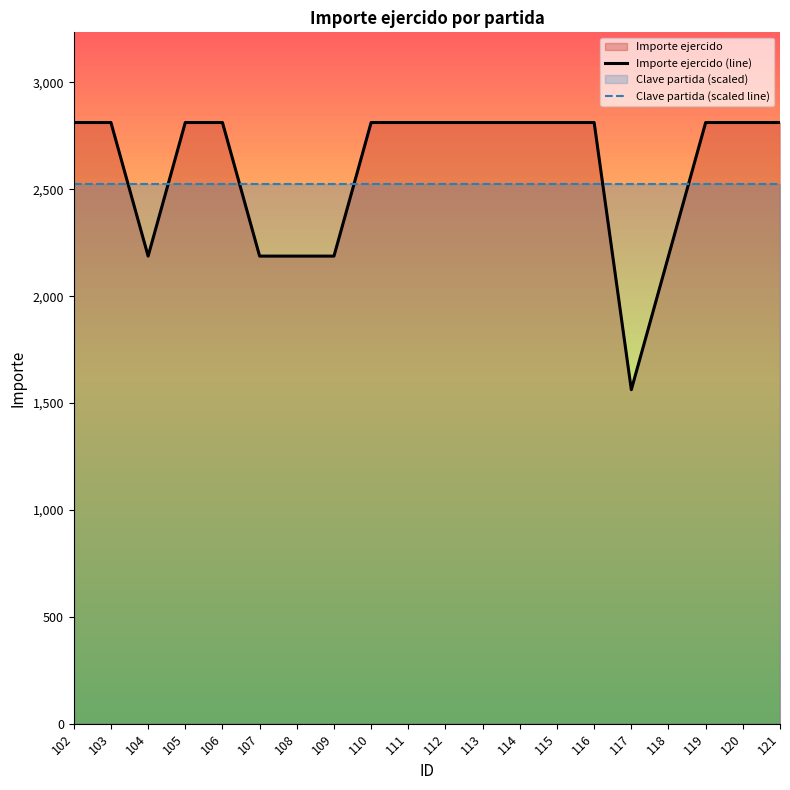

The Clave partida (scaled line) series shows 2526.7 at 105. True or false?

True